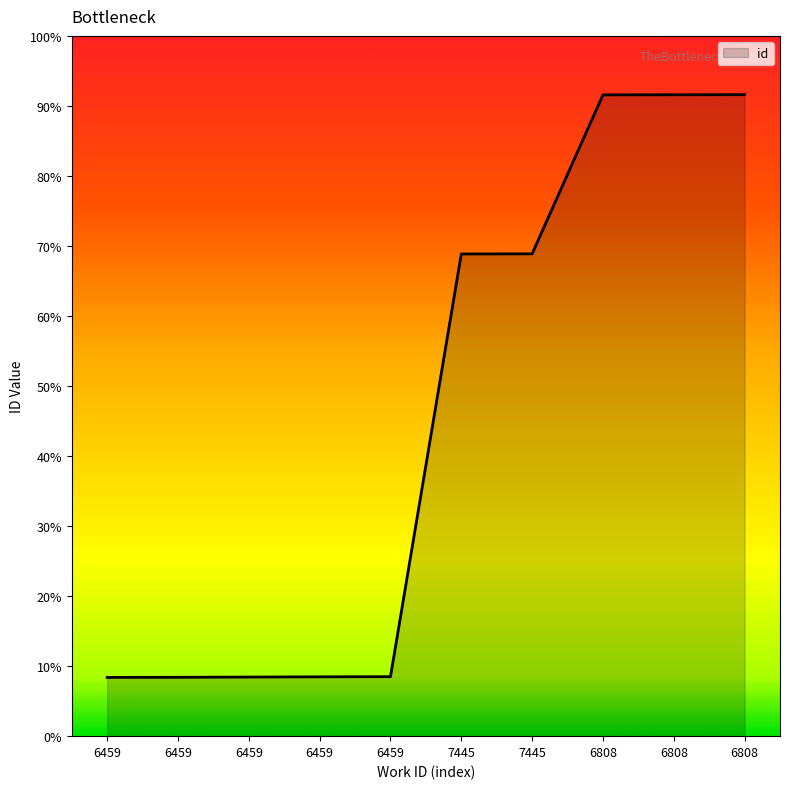

Is this an area chart (filled region under the line)?

Yes